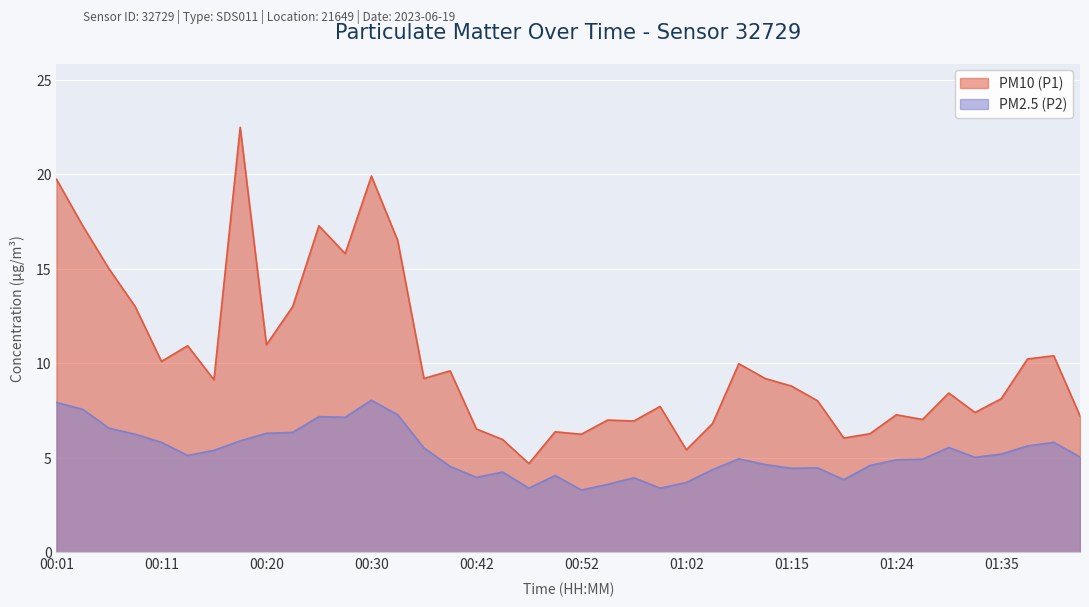

True or false: PM10 (P1) has a value of 13.0 at 00:08.

True